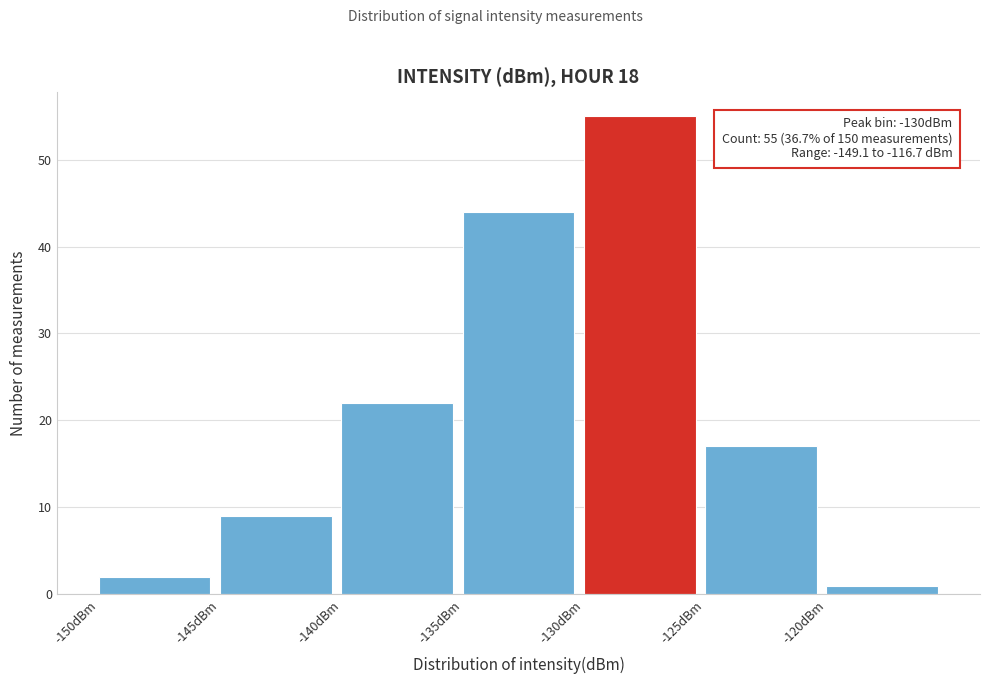

Which range on the x-axis has the tallest bar?

-130 to -125